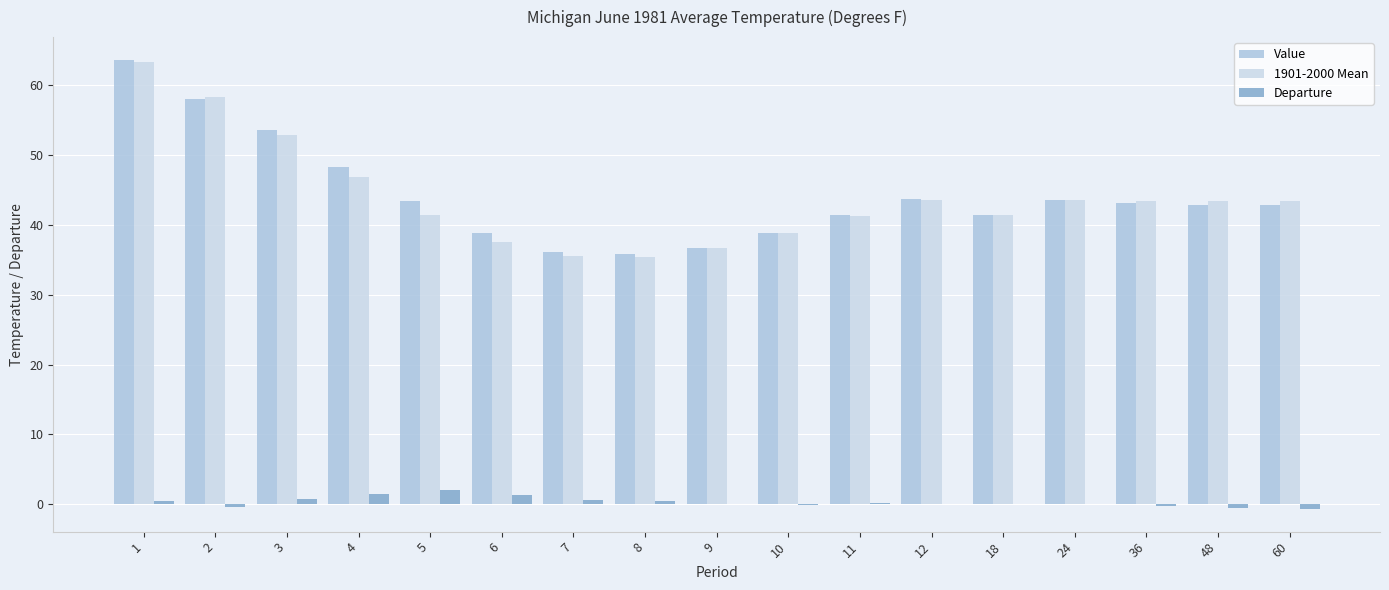

Which label corresponds to the largest value in the chart?

1